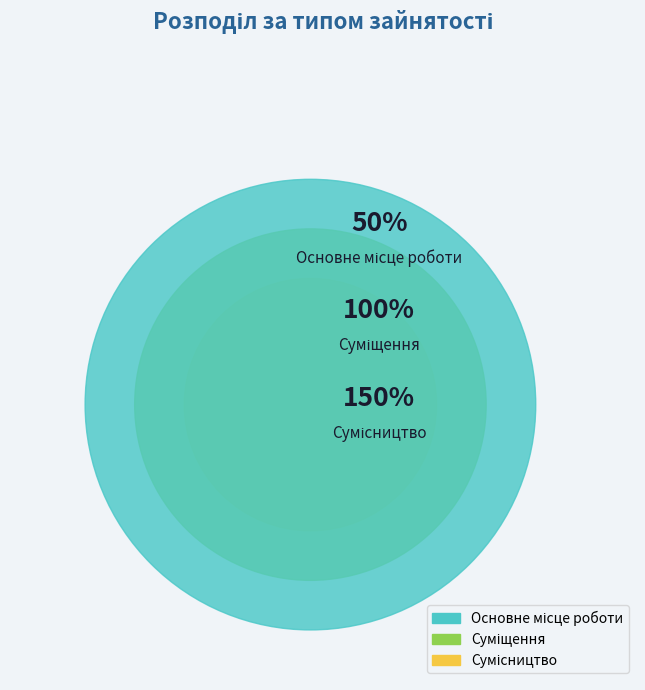

How many segments does this pie chart have?

3